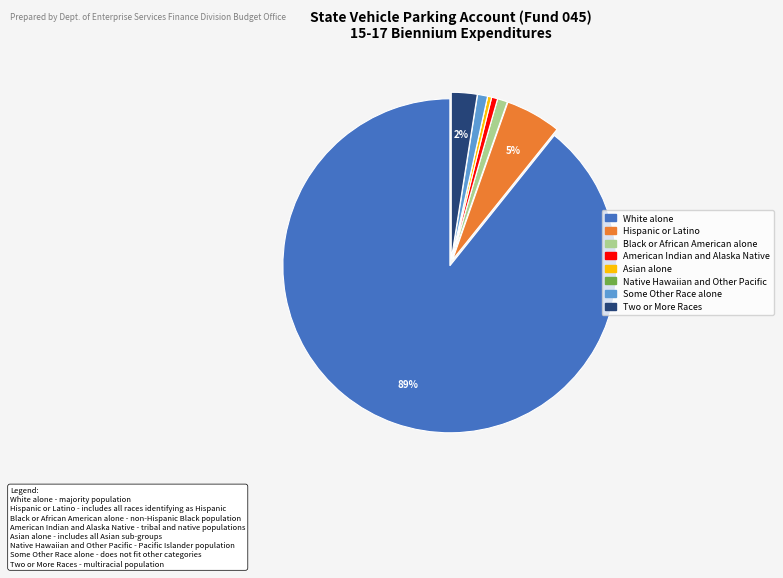

Do Two or More Races and American Indian and Alaska Native together represent more than half of the pie?

No